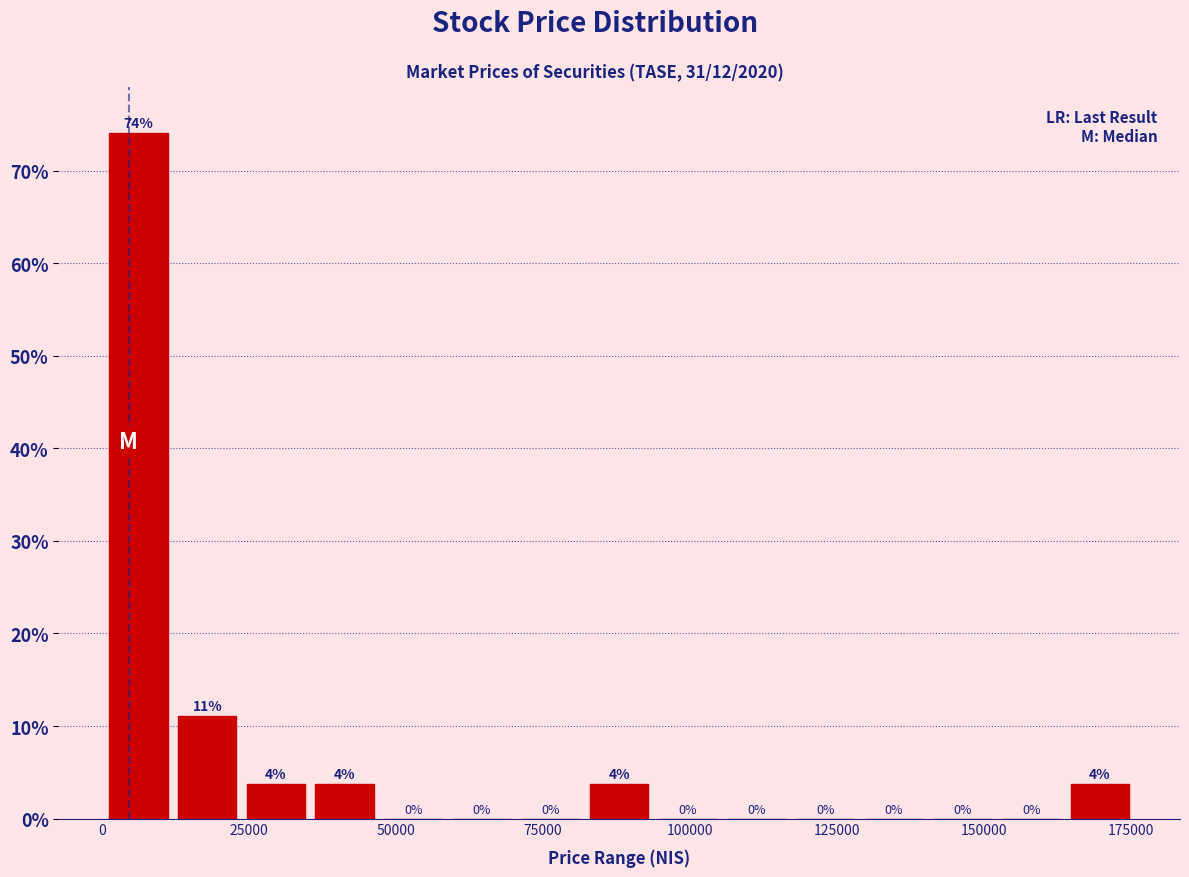

Around what value on the x-axis is the tallest bar? Give the approximate position of its centre, as read against the axis.

5000